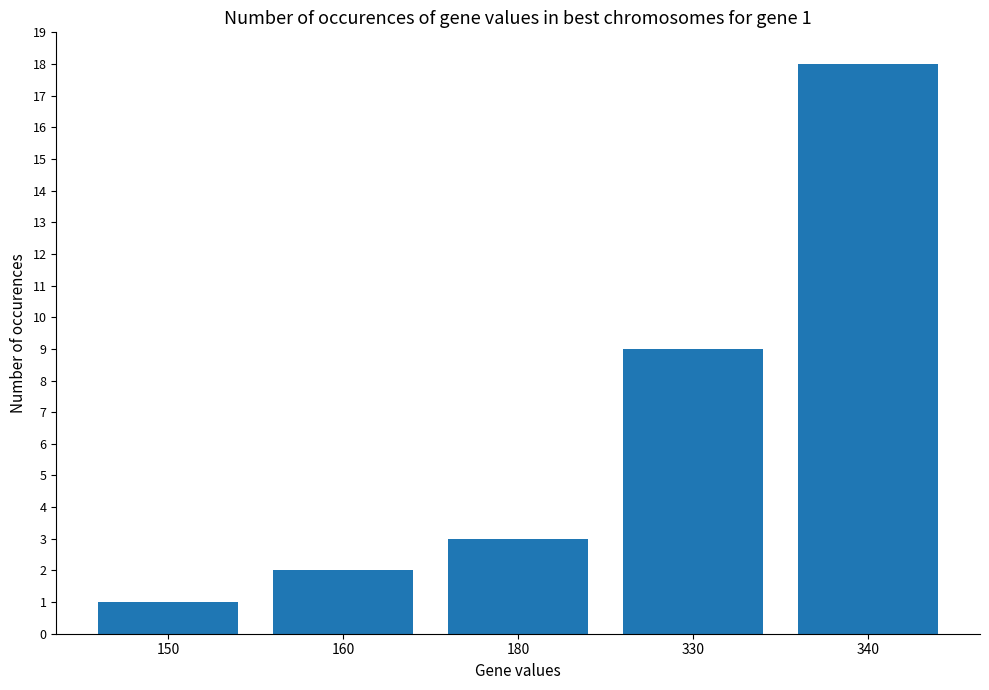

Count the number of data series in this chart.

1